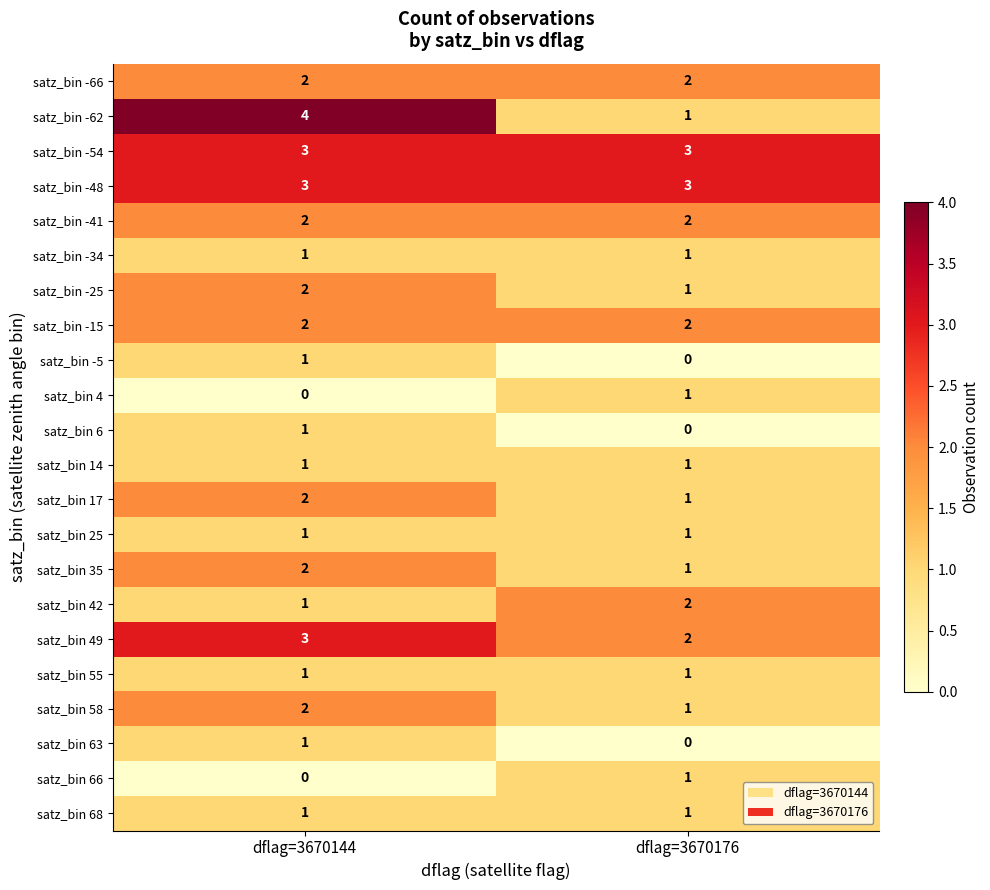

At which label does satz_bin 49 reach its peak?

dflag=3670144